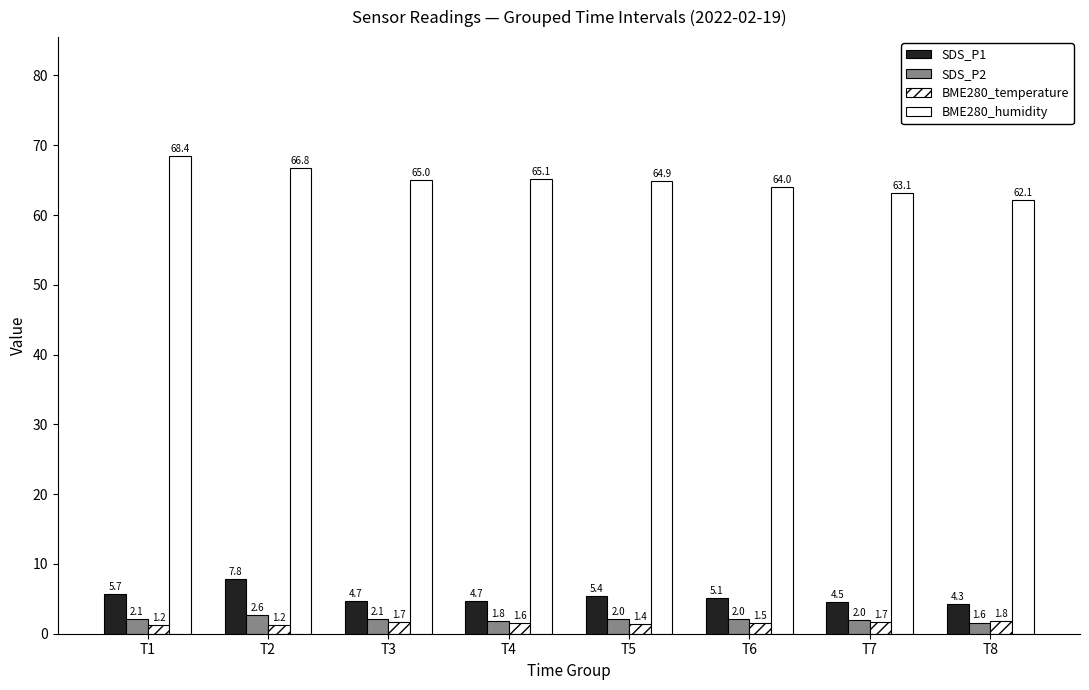

How many groups of bars are there?

8